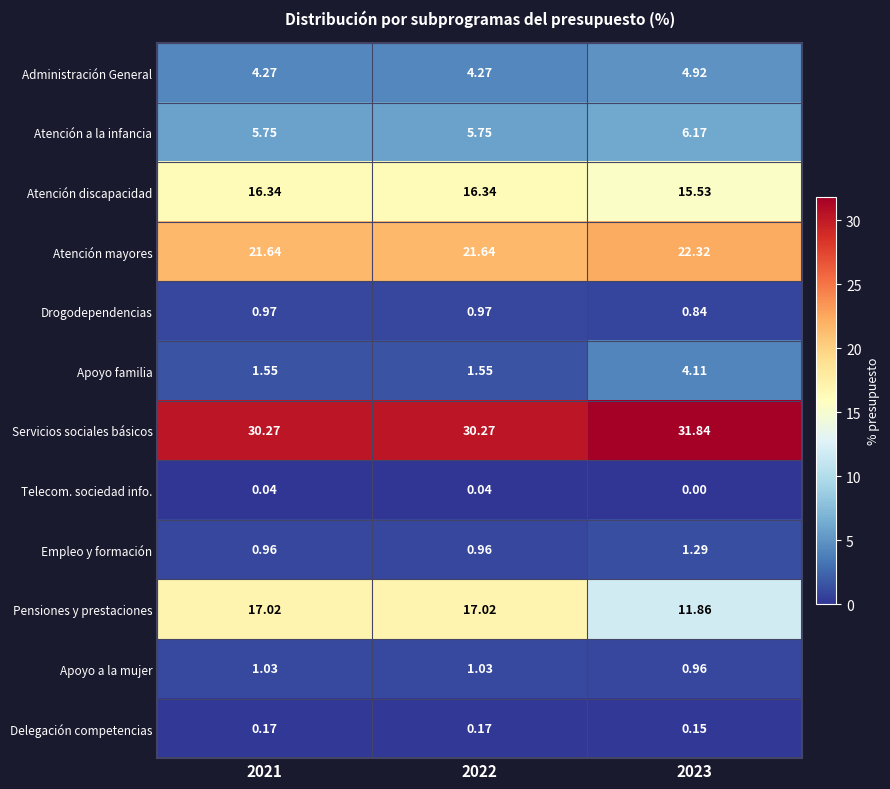

Rank the series at 2021 from lowest to highest value.

Telecom. sociedad info., Delegación competencias, Empleo y formación, Drogodependencias, Apoyo a la mujer, Apoyo familia, Administración General, Atención a la infancia, Atención discapacidad, Pensiones y prestaciones, Atención mayores, Servicios sociales básicos